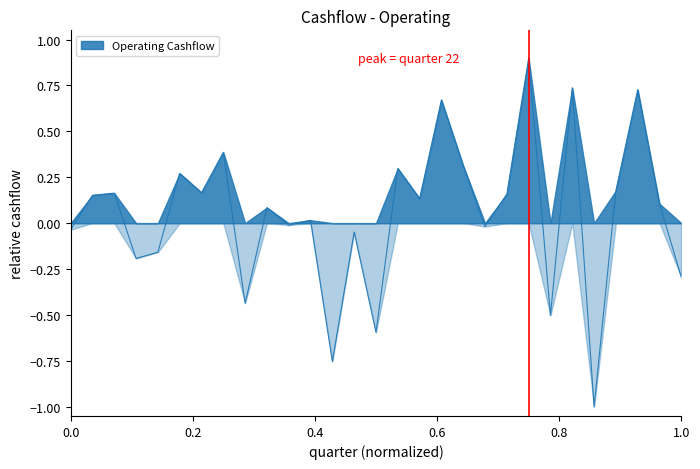

List the labels in order of value, largest first.

22, 24, 27, 18, 8, 19, 16, 6, 26, 7, 3, 21, 2, 17, 28, 10, 12, 11, 20, 1, 14, 5, 4, 29, 9, 23, 15, 13, 25